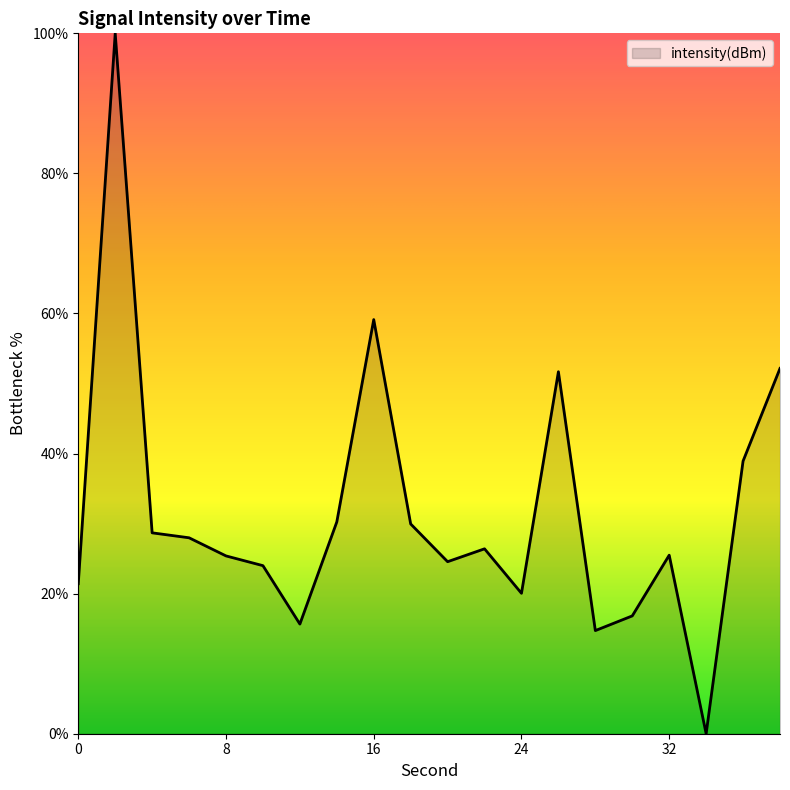

What is the greatest value displayed?

100.0